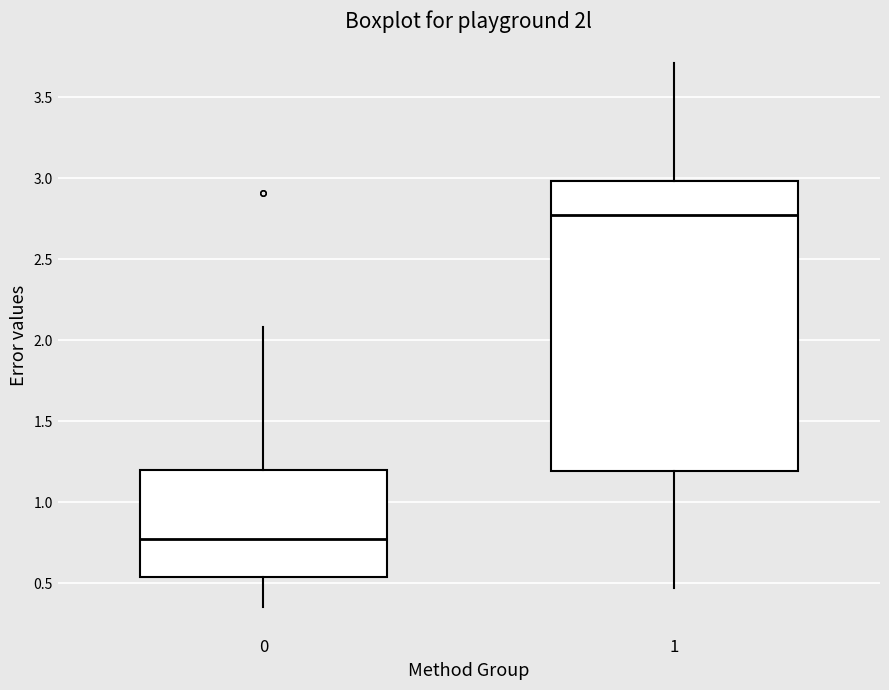

Reading left to right, read every box against the y-axis: the position of its median line, the range the box covers, and the ends of its whiskers. The values are not printed on the chart, so give them approximately, as read against the axis.

0: median 0.80, box 0.55 to 1.20, whiskers 0.35 to 2.10
1: median 2.75, box 1.20 to 3.00, whiskers 0.45 to 3.70